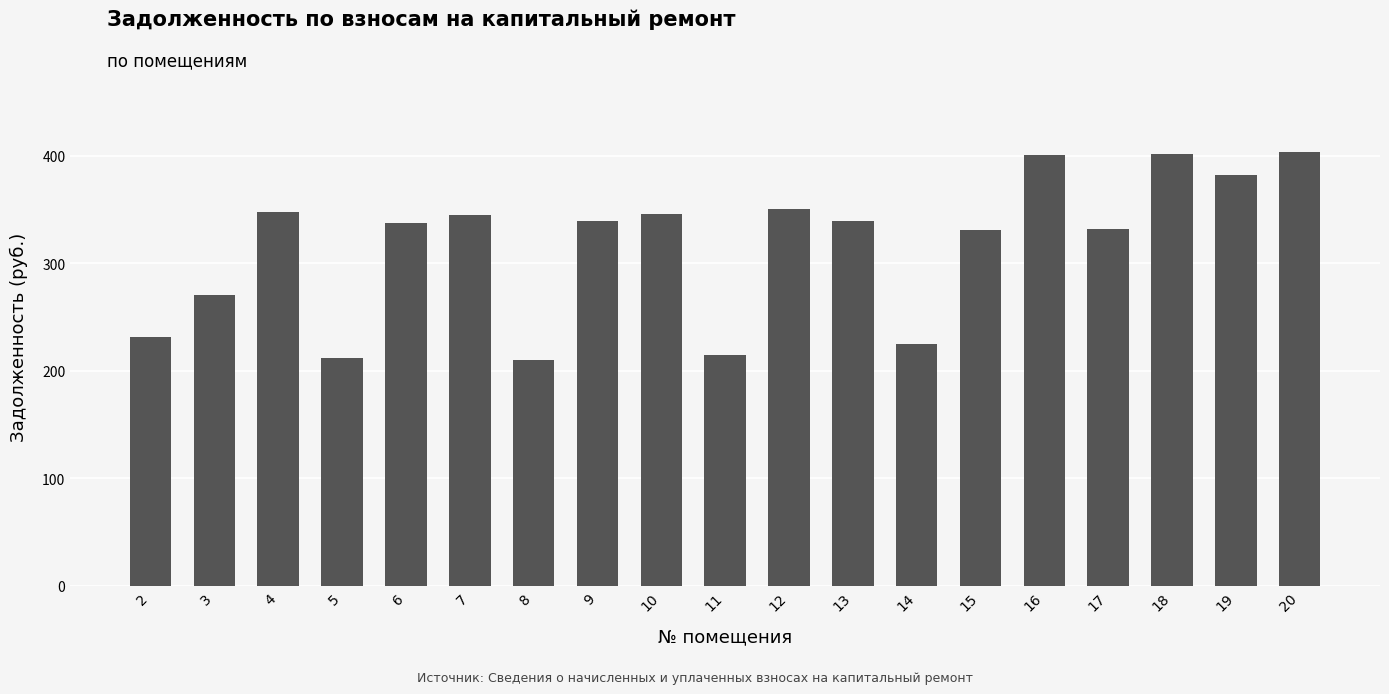

True or false: the data shows 350.5 at 12.

True